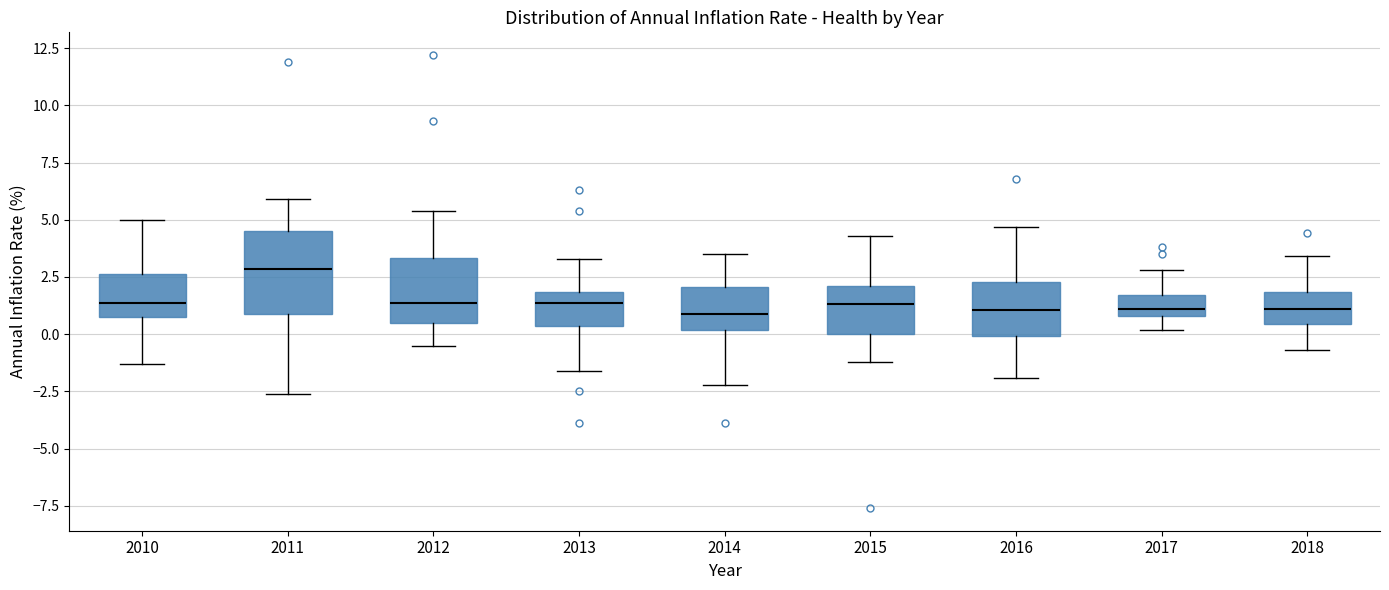

Comparing the boxes themselves (not the whiskers), which one is the tallest?

2011